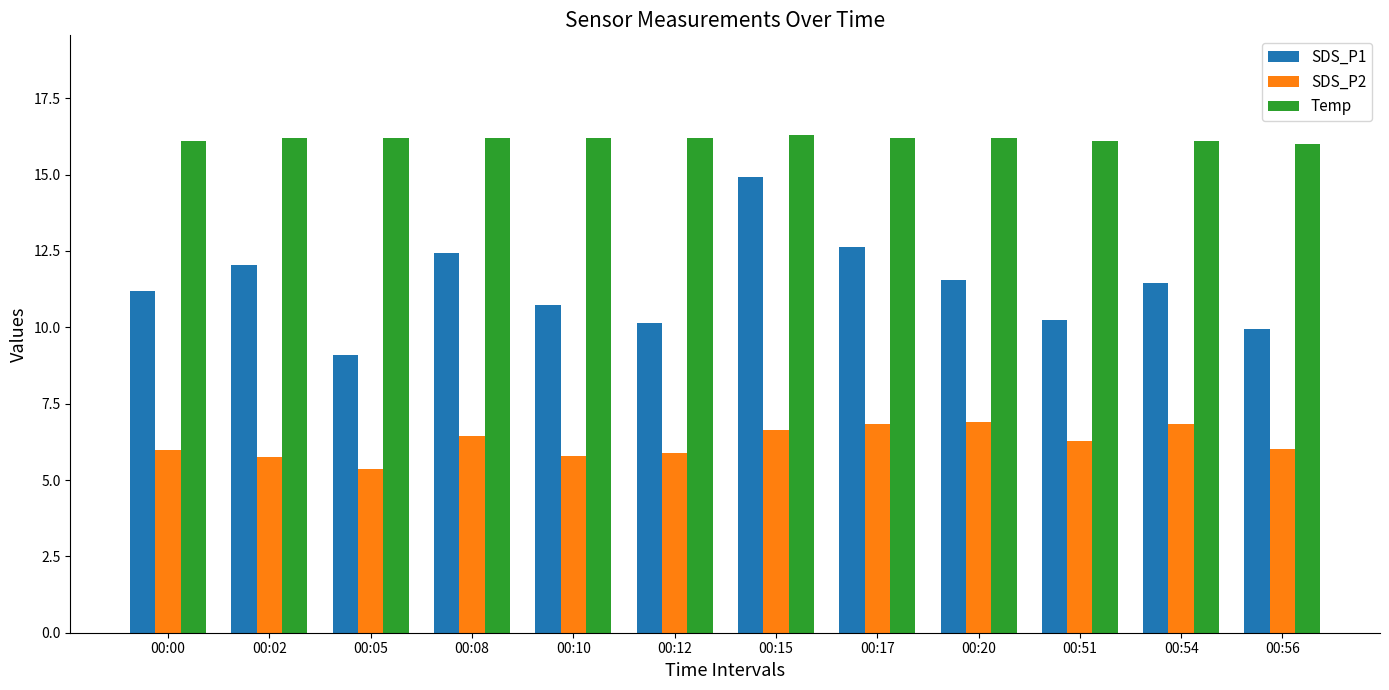

What is the greatest value displayed?

16.3